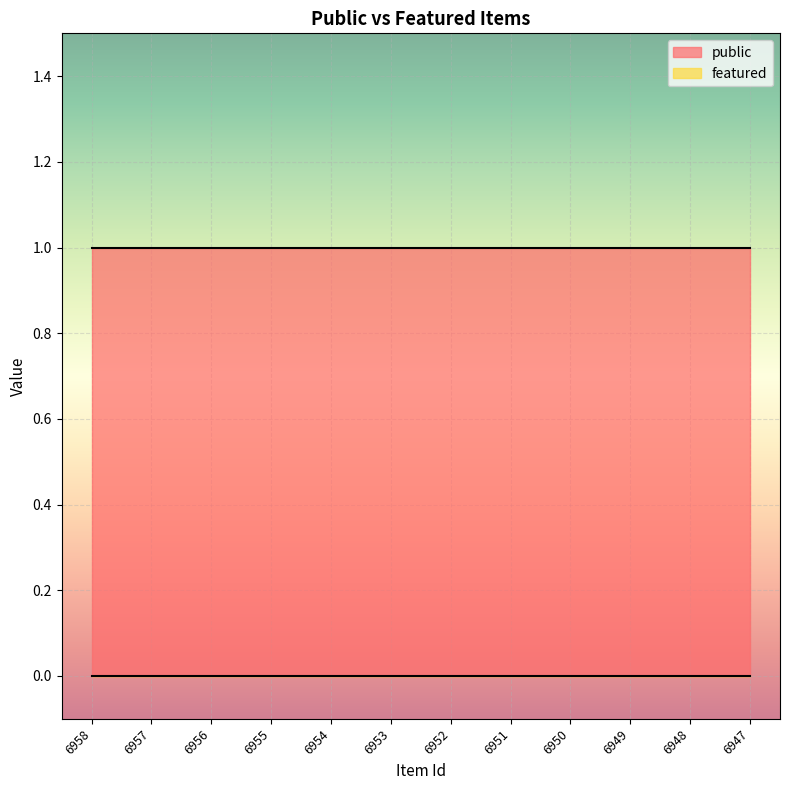

True or false: featured and public cross at least once.

False